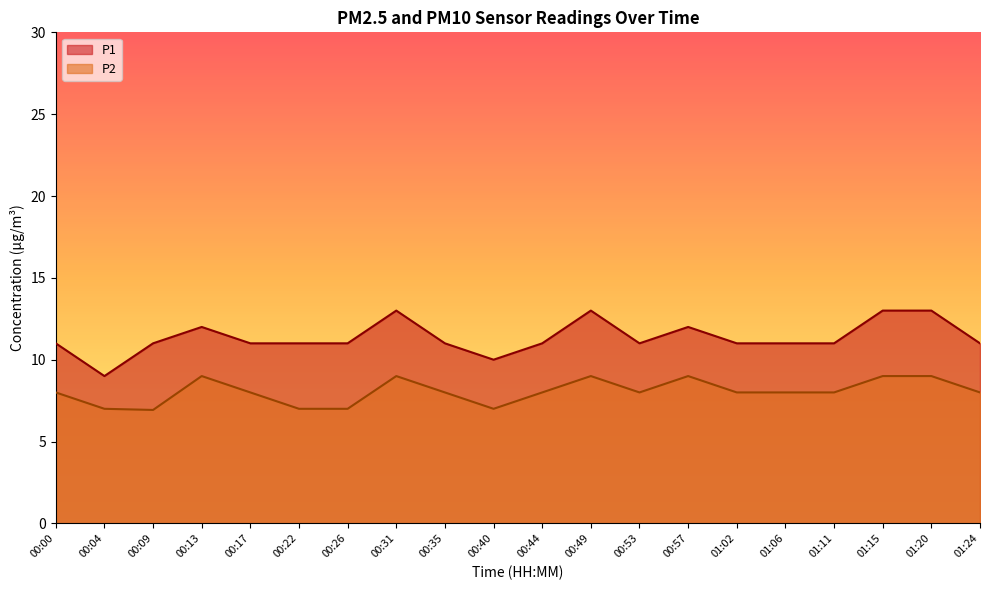

True or false: P2 has a value of 7.0 at 00:22.

True